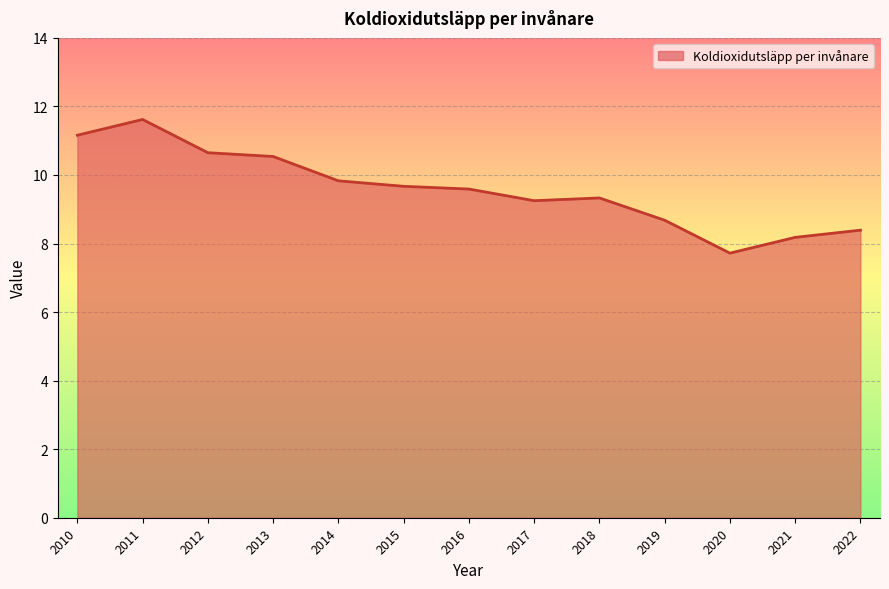

True or false: the data shows 16.0 at 2014.

False